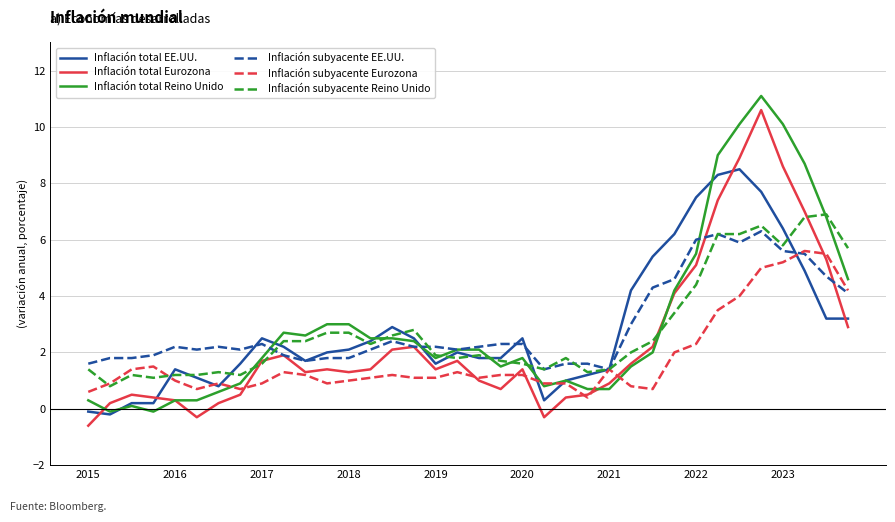

What is the minimum value for Inflación subyacente Reino Unido?

0.8